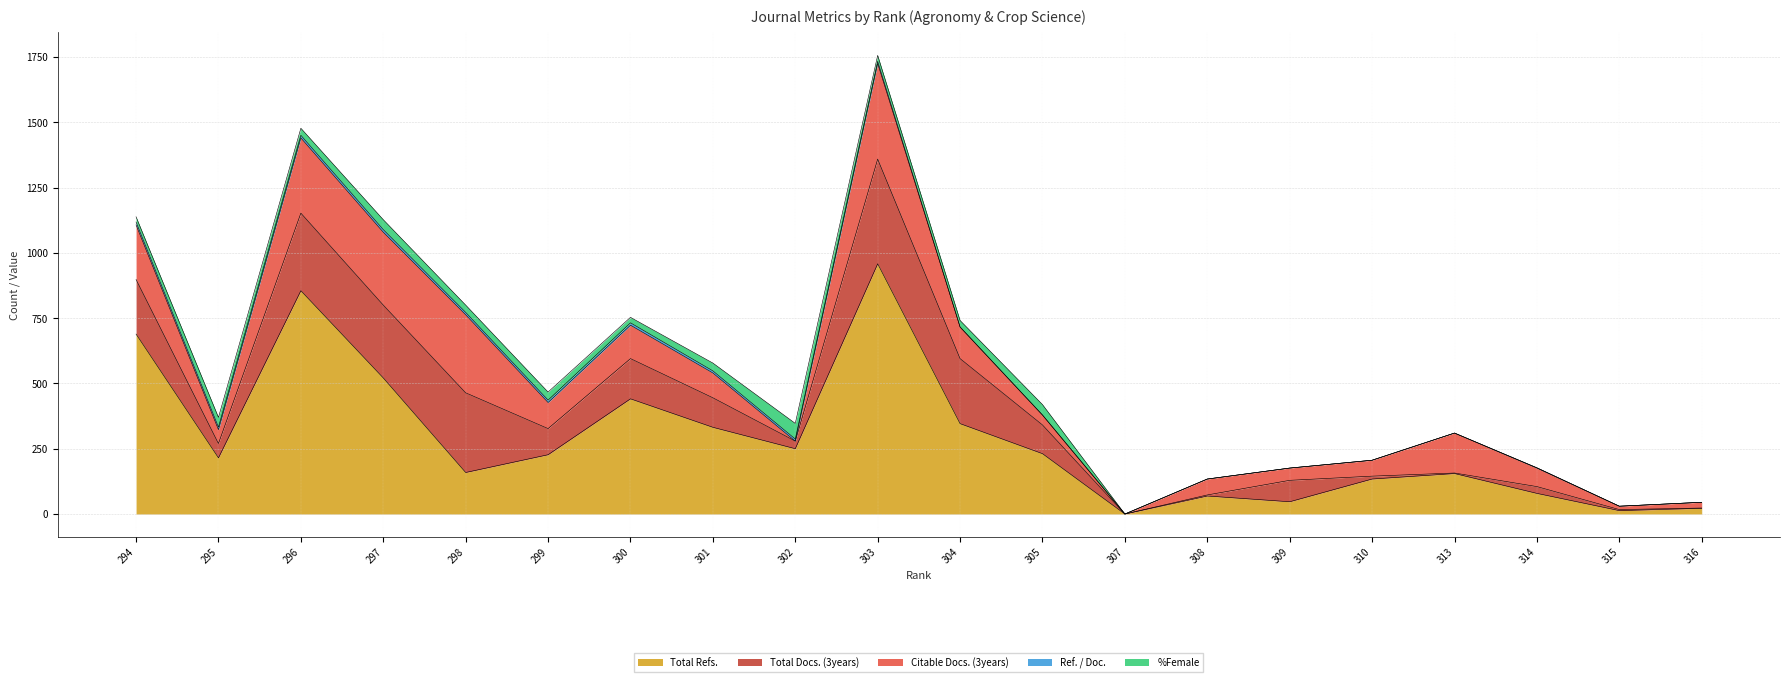

What are all the series names shown in the legend?

Total Refs., Total Docs. (3years), Citable Docs. (3years), Ref. / Doc., %Female